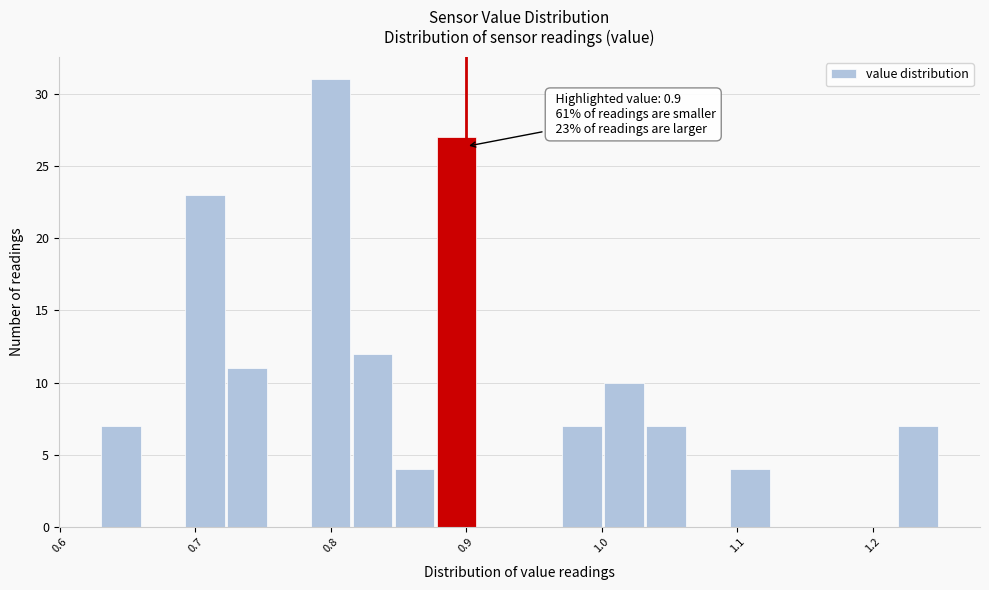

Around what value on the x-axis is the tallest bar? Give the approximate position of its centre, as read against the axis.

0.80